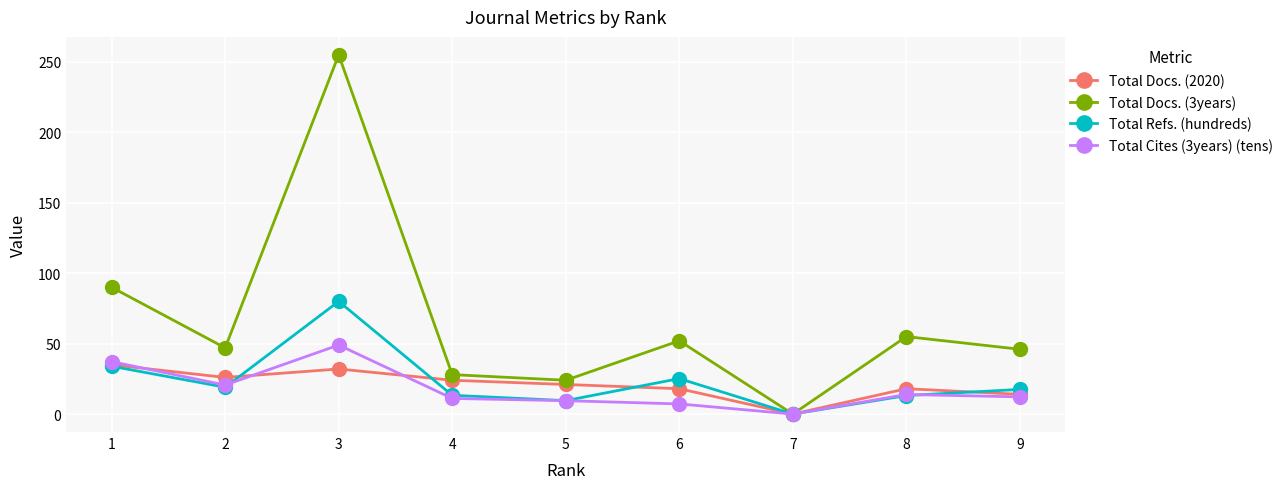

Which series has the largest range (max minus min)?

Total Docs. (3years)